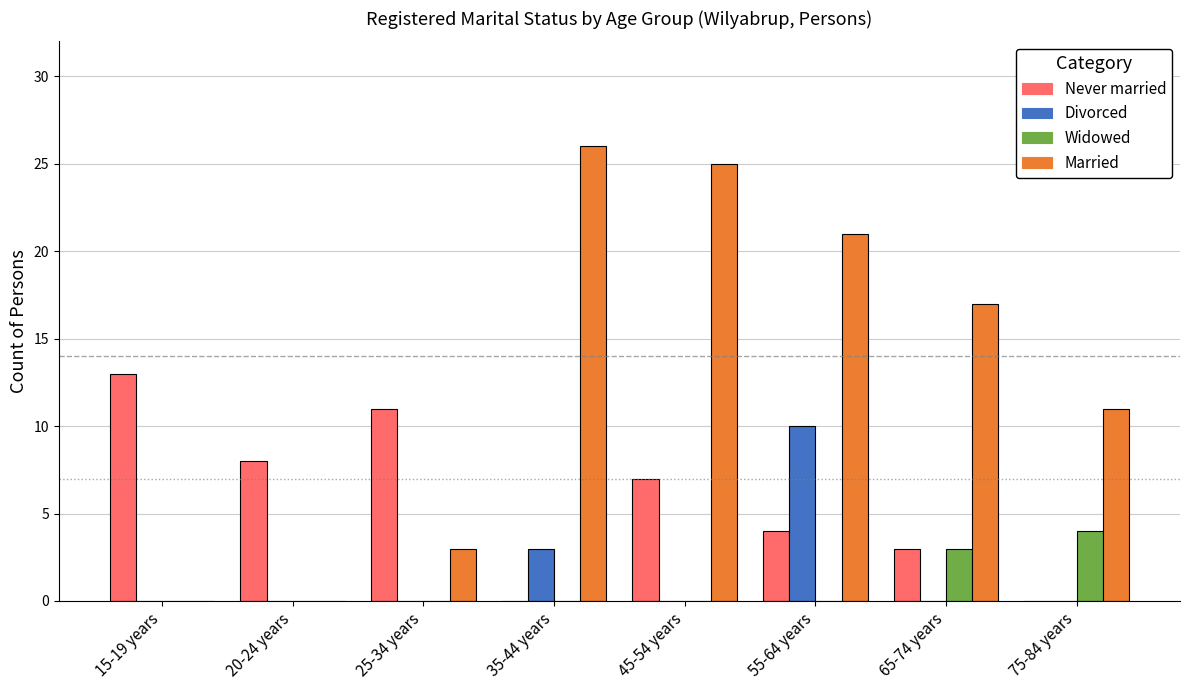

Are the bars horizontal?

No